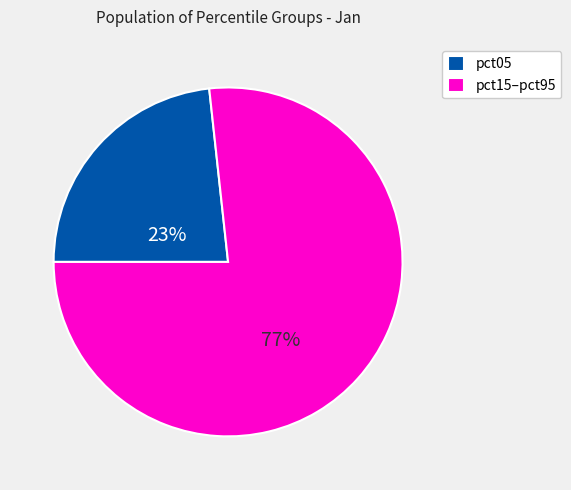

True or false: pct15–pct95 accounts for 89% of the total.

False